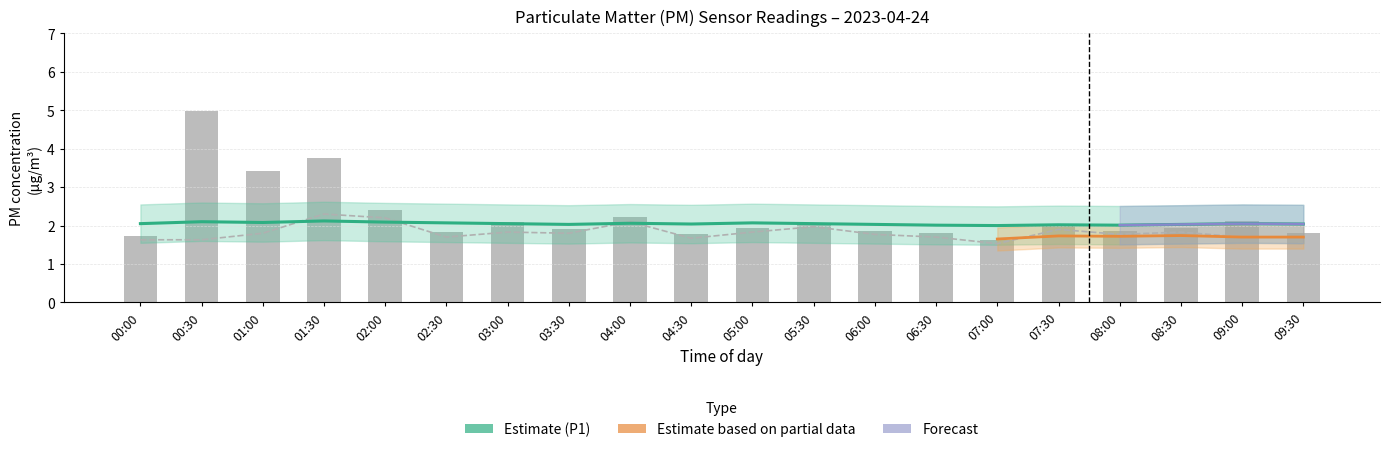

What is the value of the P2 bar at the 1st from the left?

1.6